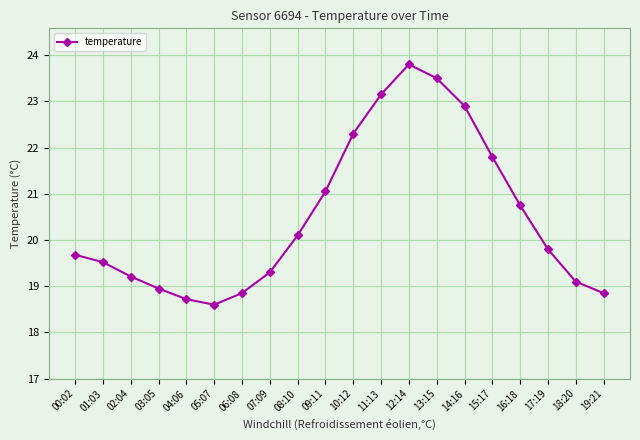

What is the change in value from 06:08 to 09:11?

+2.2